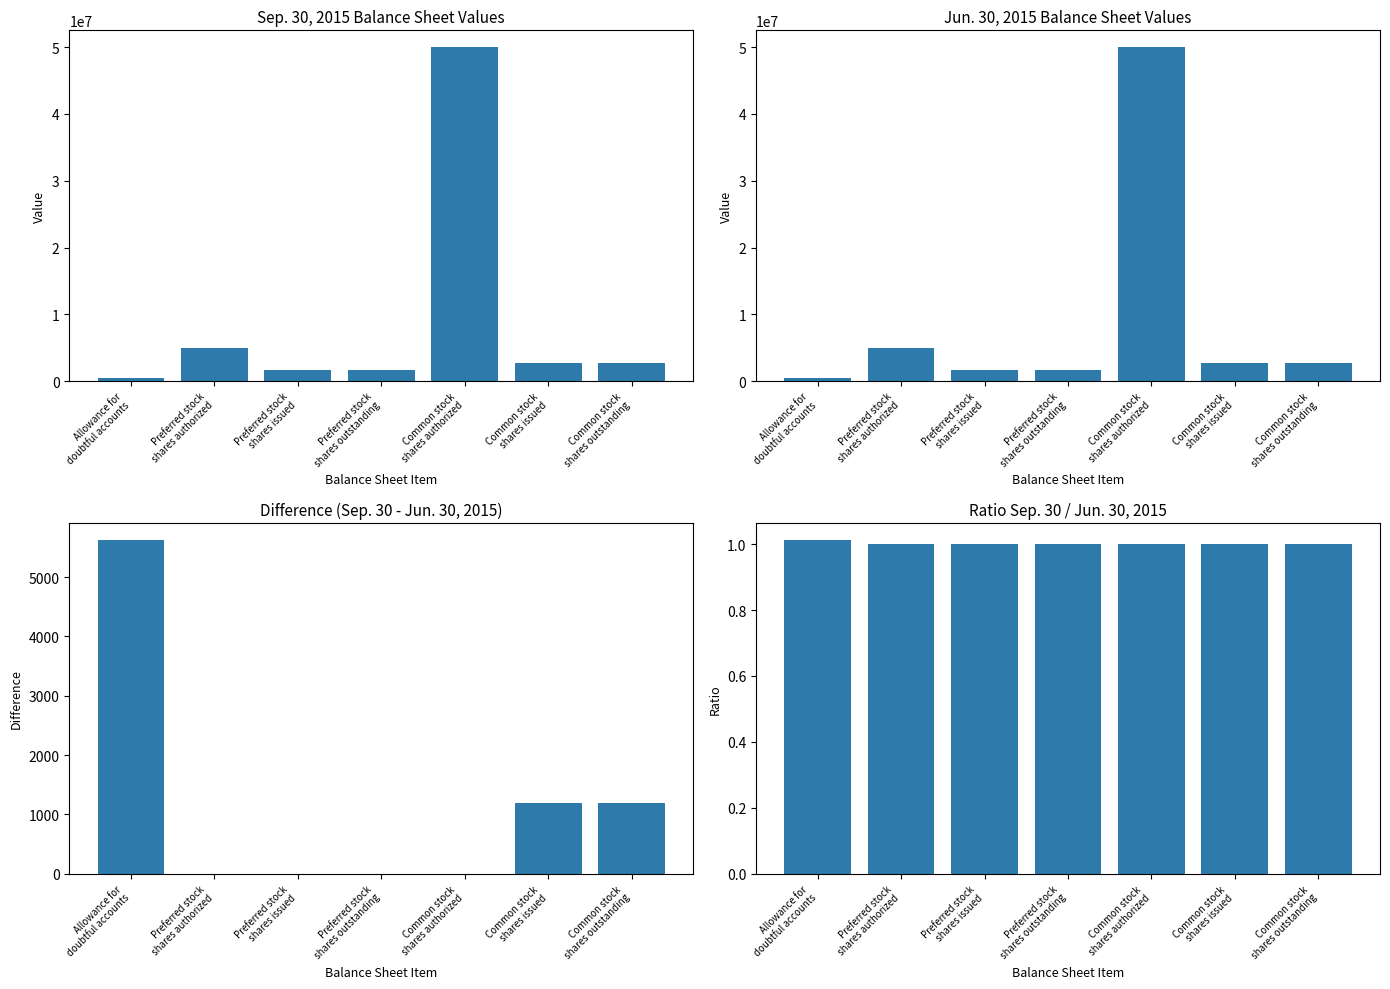

Count the number of data series in this chart.

4